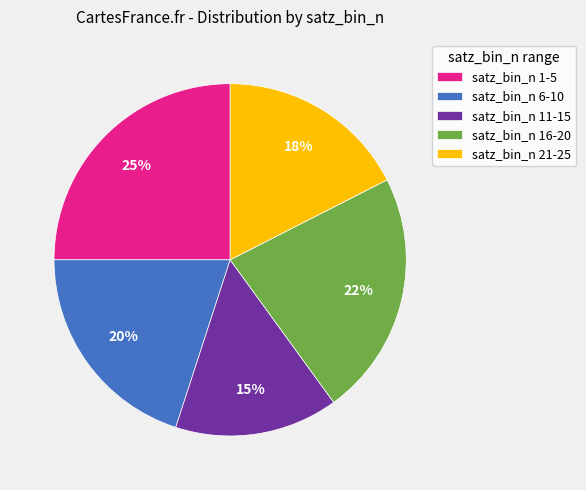

What is the smallest slice in the pie chart?

satz_bin_n 11-15